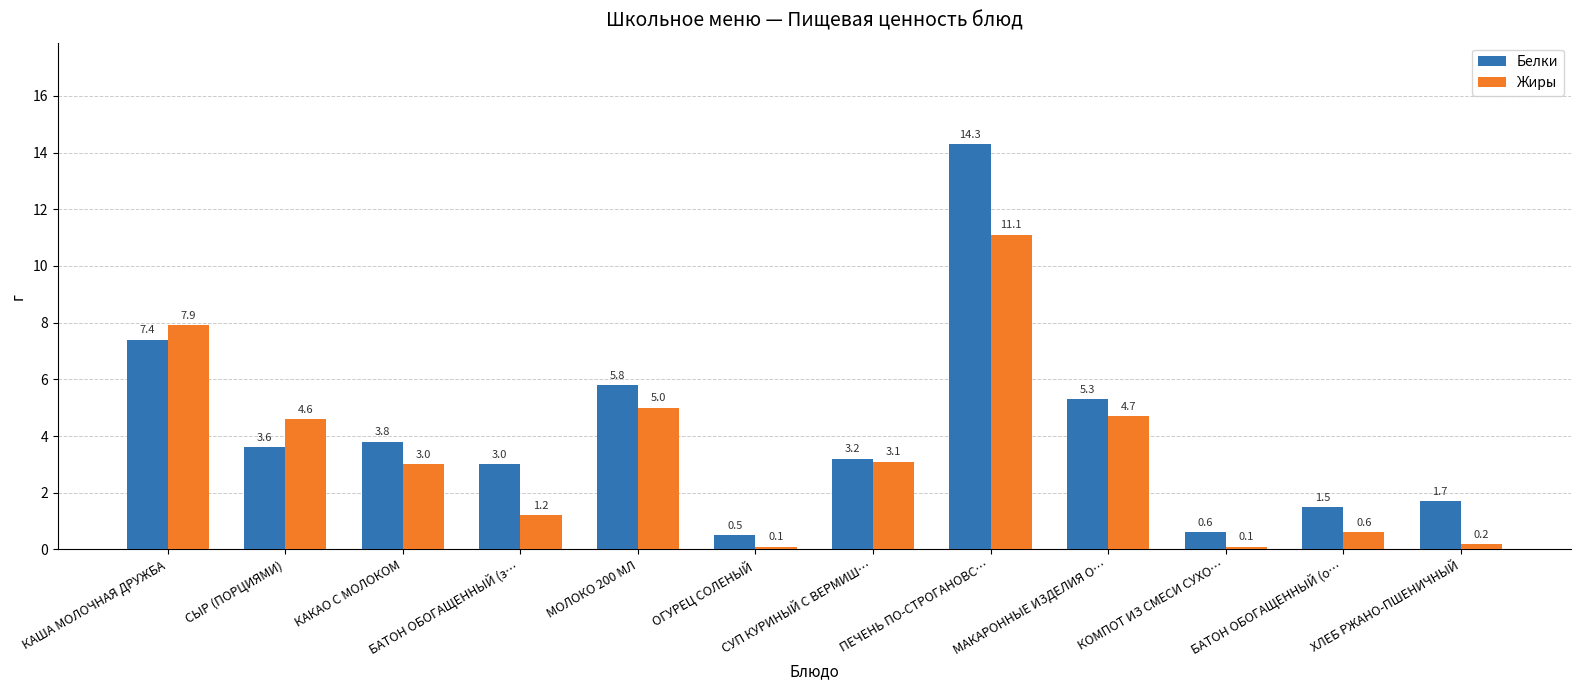

The value of Жиры at КАКАО С МОЛОКОМ is 3.0. True or false?

True